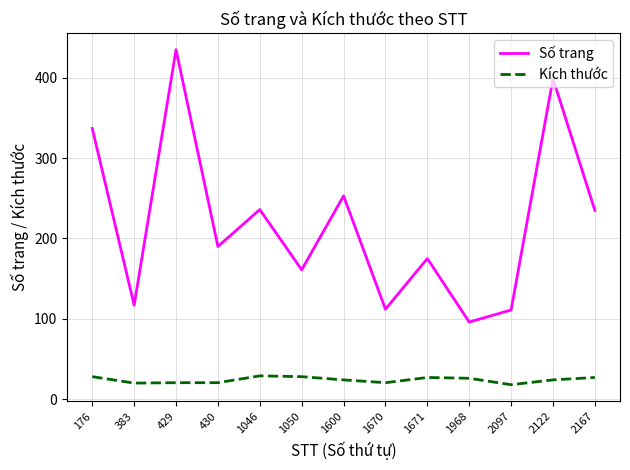

Count the number of data series in this chart.

2